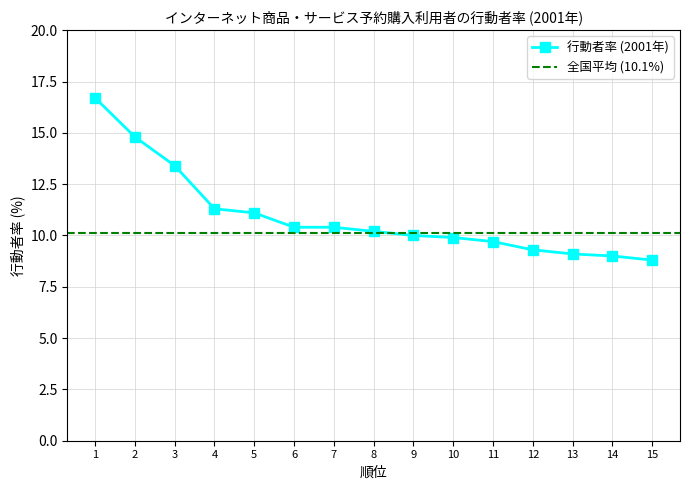

What is the greatest value displayed?

16.7